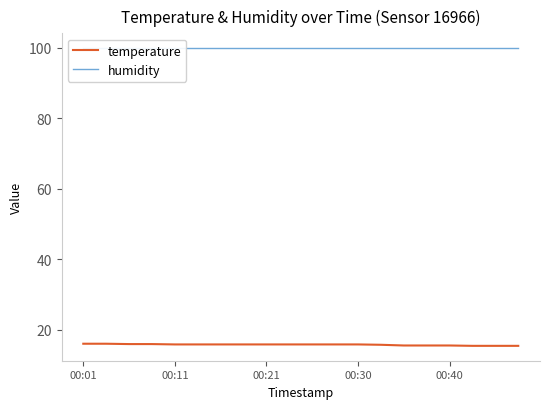

True or false: temperature has a value of 15.4 at 17.

True